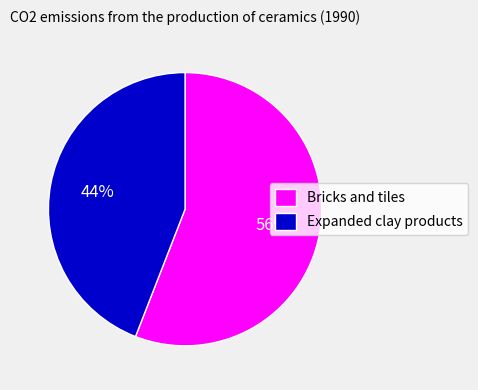

What is the majority slice?

Bricks and tiles